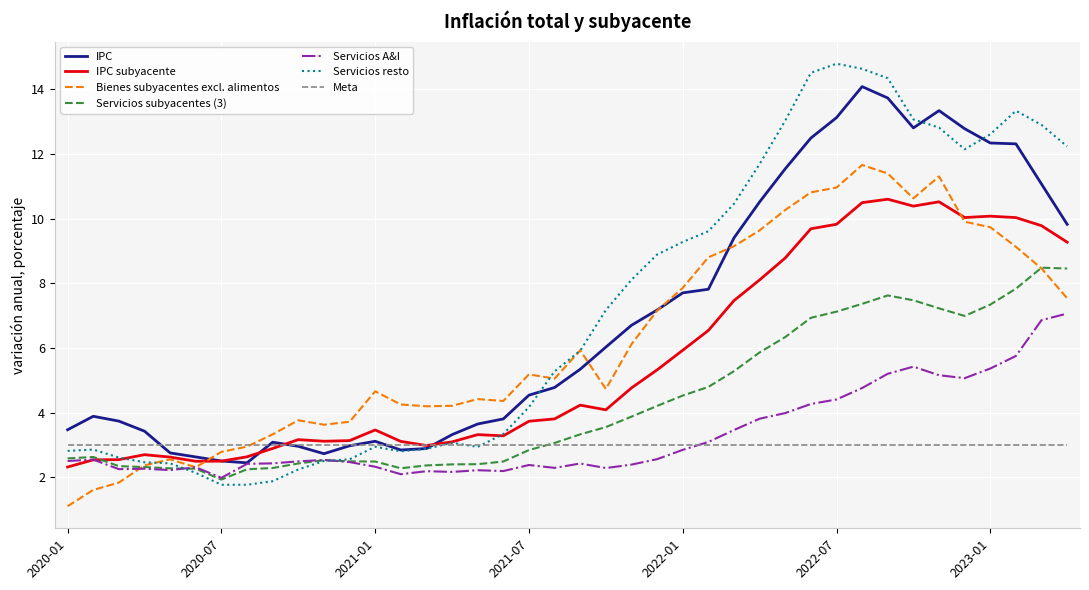

What is the lowest value of the IPC subyacente series?

2.3